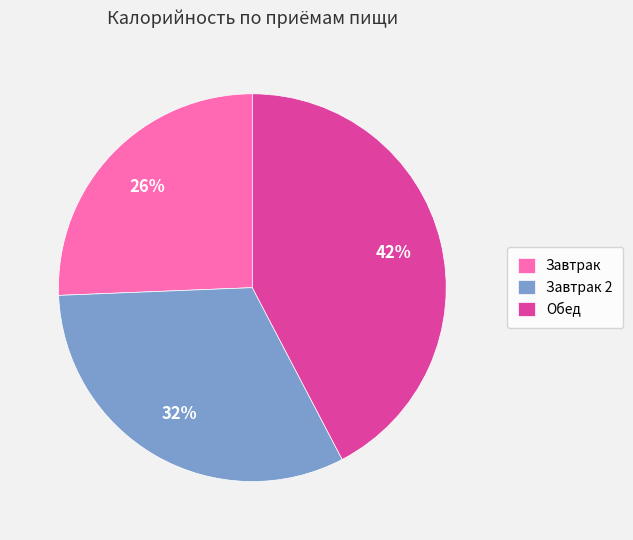

What percentage is the Обед slice, to the nearest percent?

42%